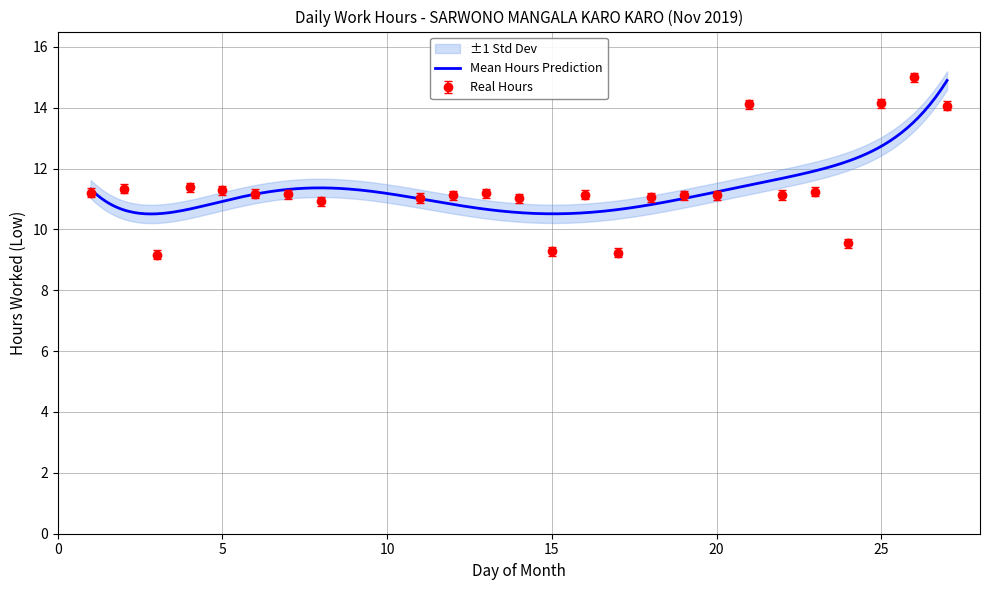

What is the approximate value at 4?

11.4